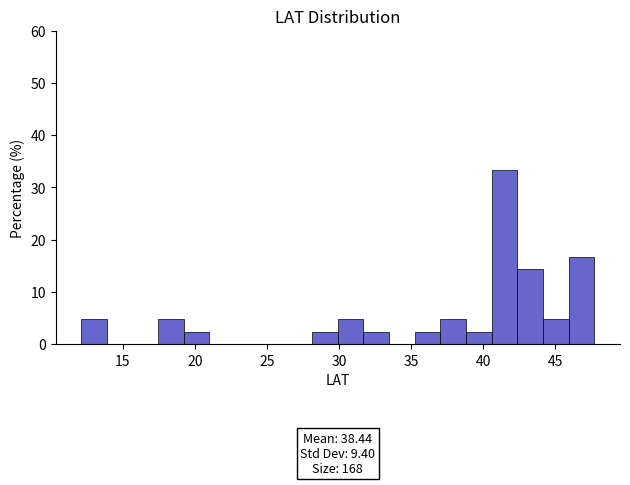

Around what value on the x-axis is the tallest bar? Give the approximate position of its centre, as read against the axis.

41.5